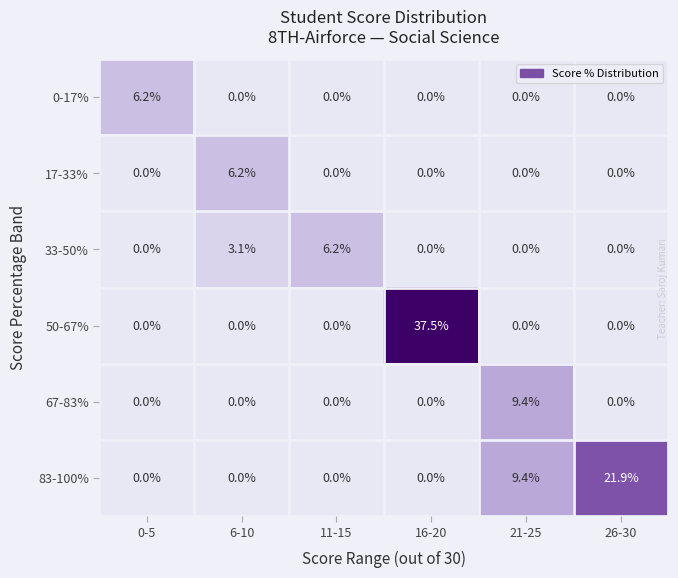

Where is 33-50% nearest to the value 3?

6-10